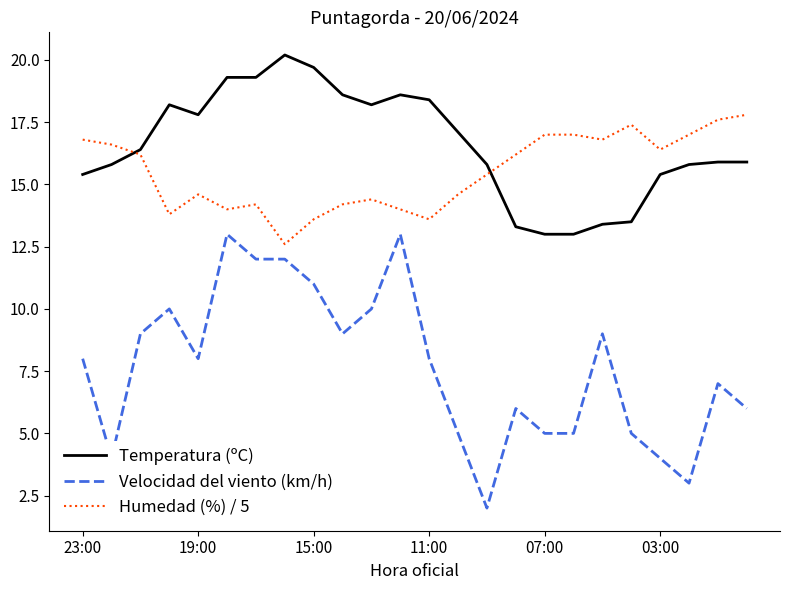

What is the minimum value shown in the chart?

2.0